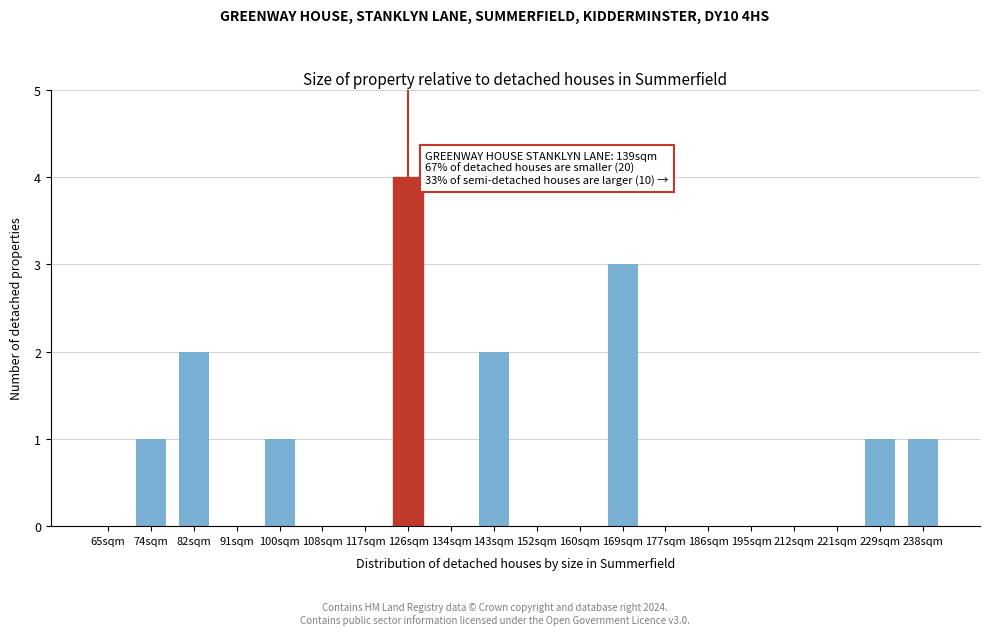

Reading right to left, what are all the values shown in this chart?

238sqm=1	229sqm=1	221sqm=0	212sqm=0	195sqm=0	186sqm=0	177sqm=0	169sqm=3	160sqm=0	152sqm=0	143sqm=2	134sqm=0	126sqm=4	117sqm=0	108sqm=0	100sqm=1	91sqm=0	82sqm=2	74sqm=1	65sqm=0